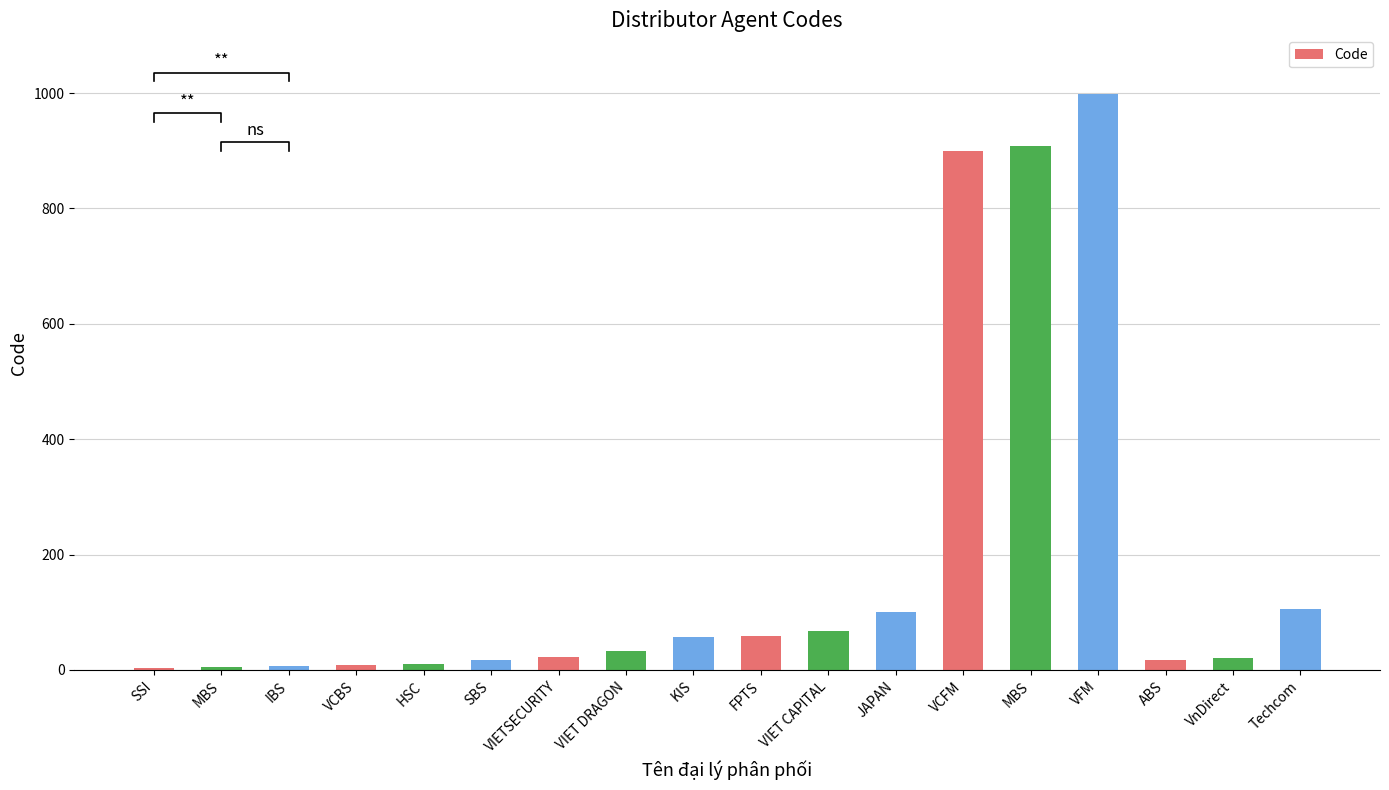

Count the number of values greater than 33.

8